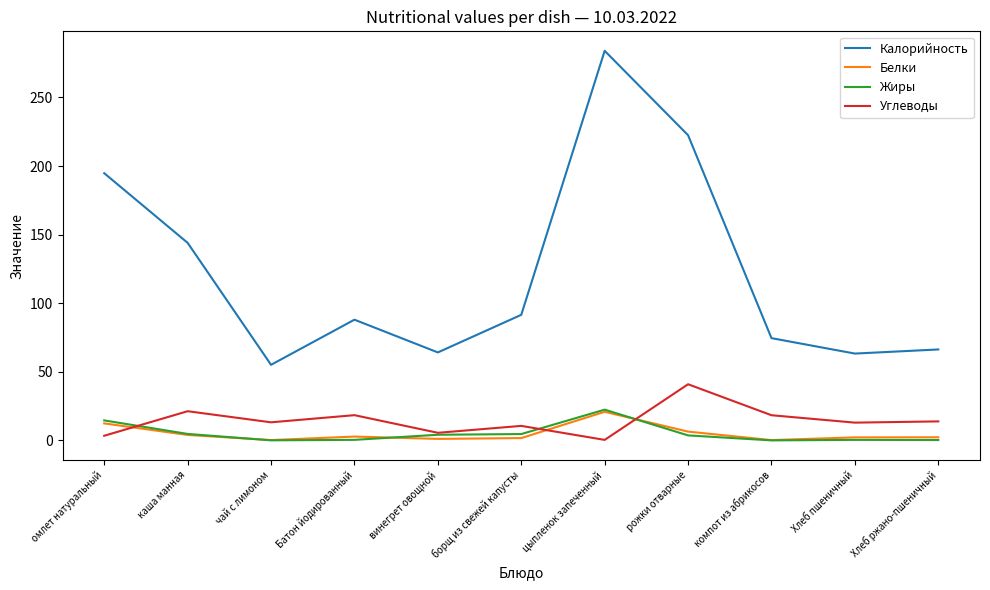

What is the difference between the Углеводы values at Батон йодированный and каша манная?

2.9